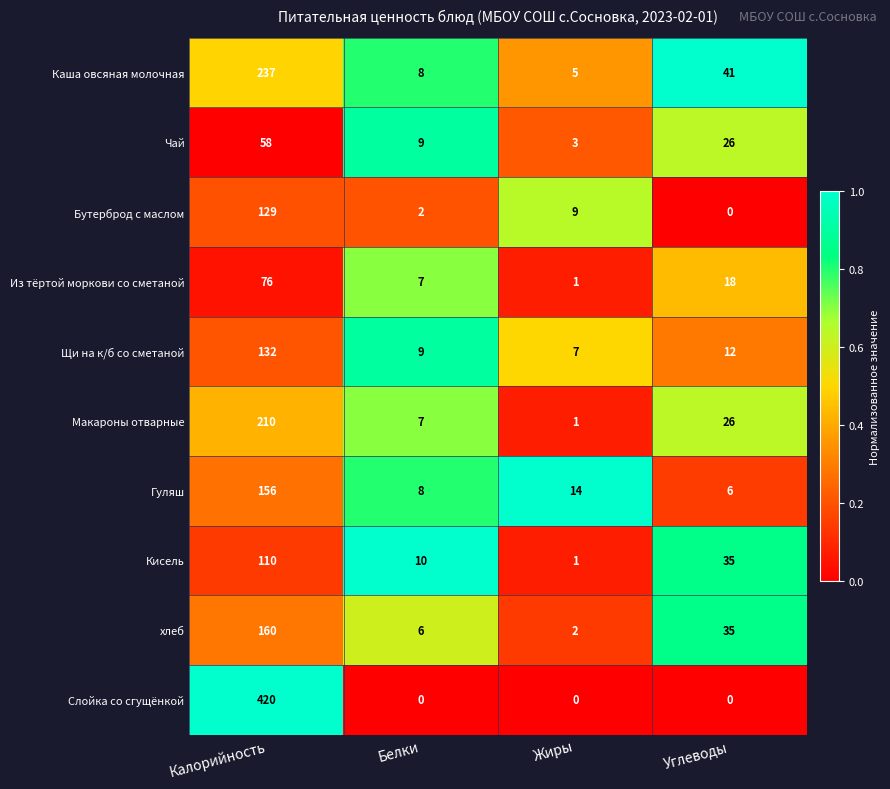

How many data points does each series have?

4